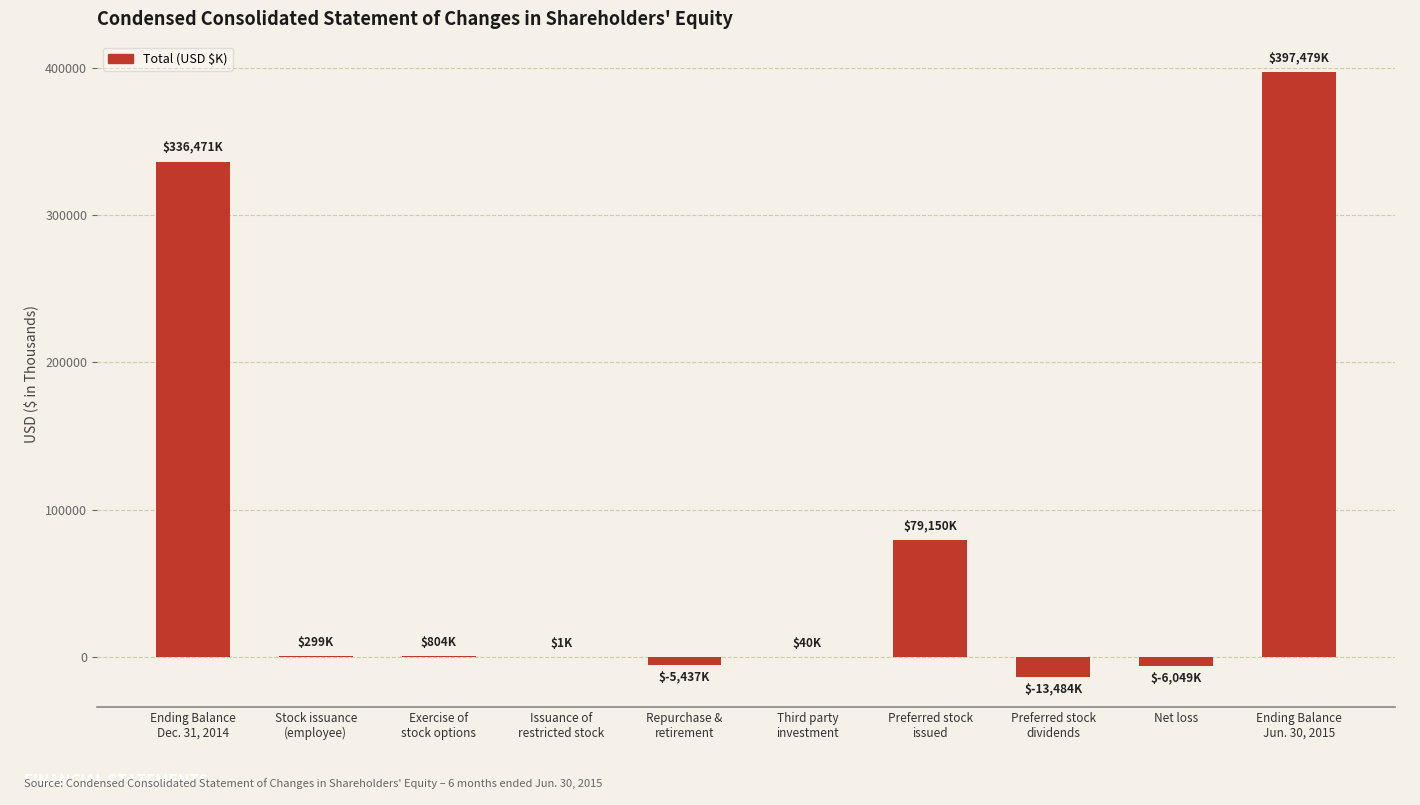

What is the maximum value shown in the chart?

397479